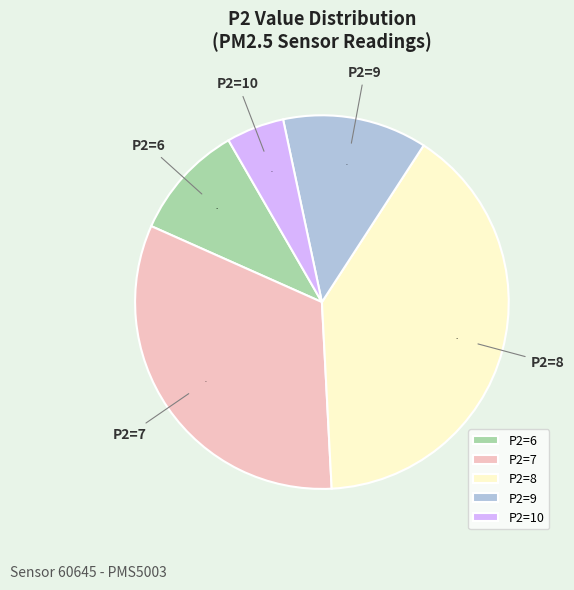

To the nearest percent, what is the difference between the largest and smallest slice percentages?

35%